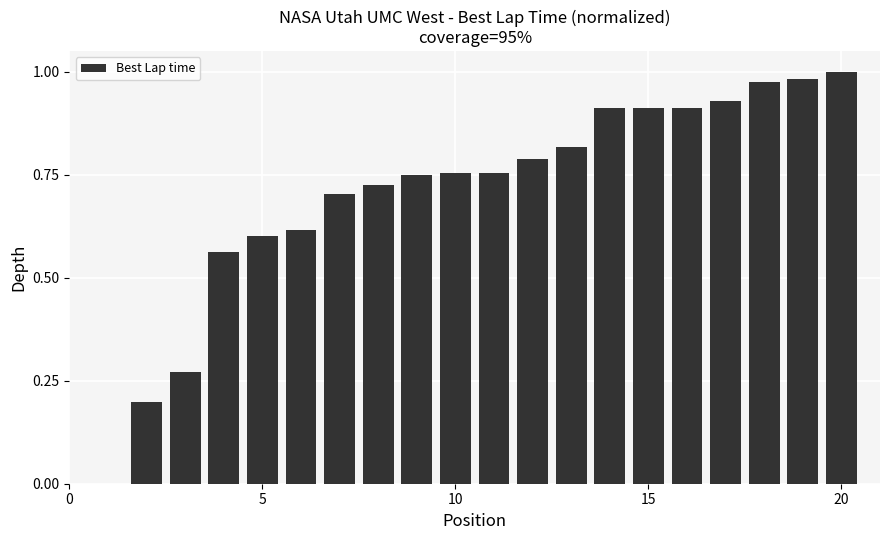

Are the bars horizontal?

No